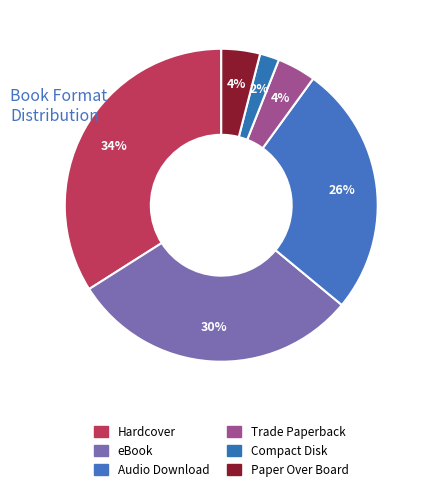

The Paper Over Board slice represents 1% of the pie. True or false?

False